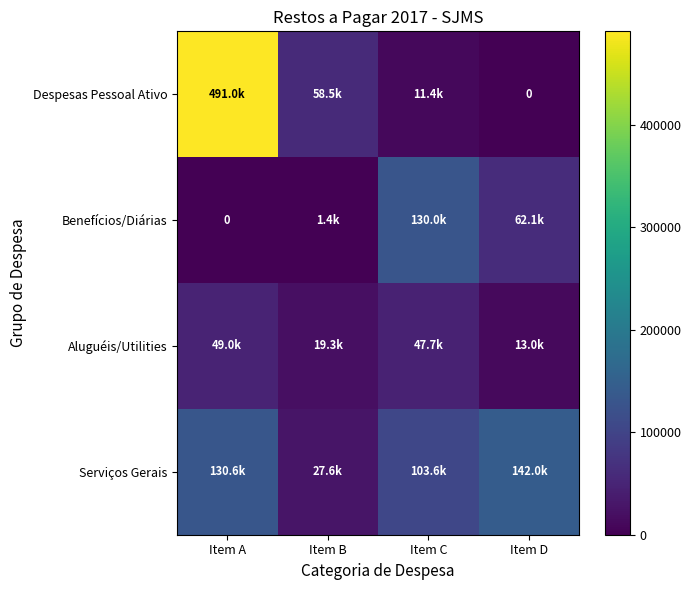

True or false: Benefícios/Diárias has a value of 62140.0 at Item D.

True